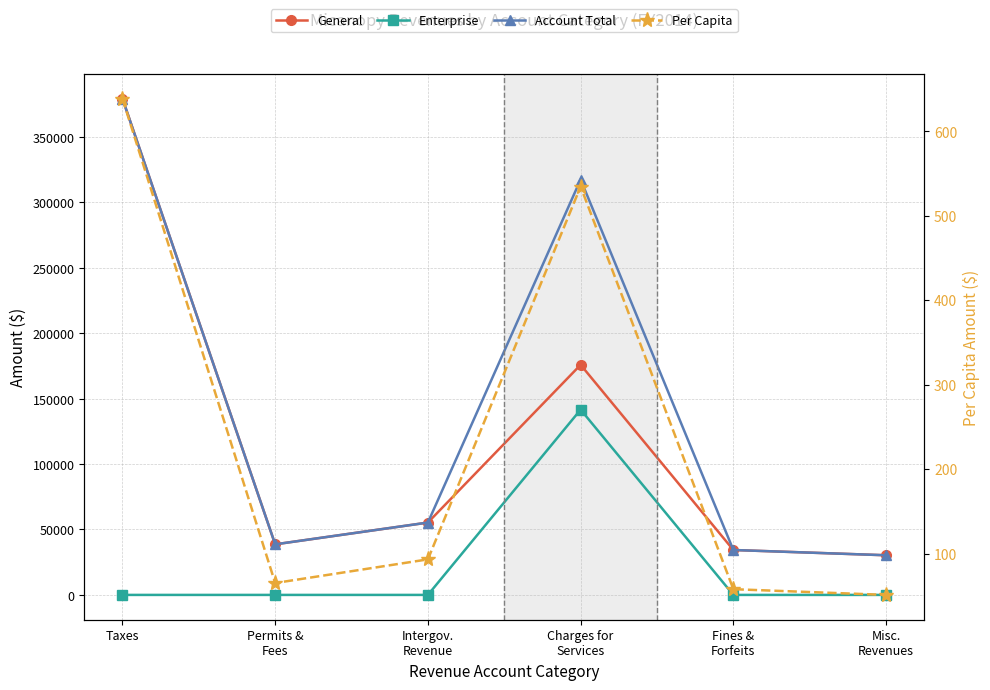

At how many categories does at least one series exceed 110322?

2